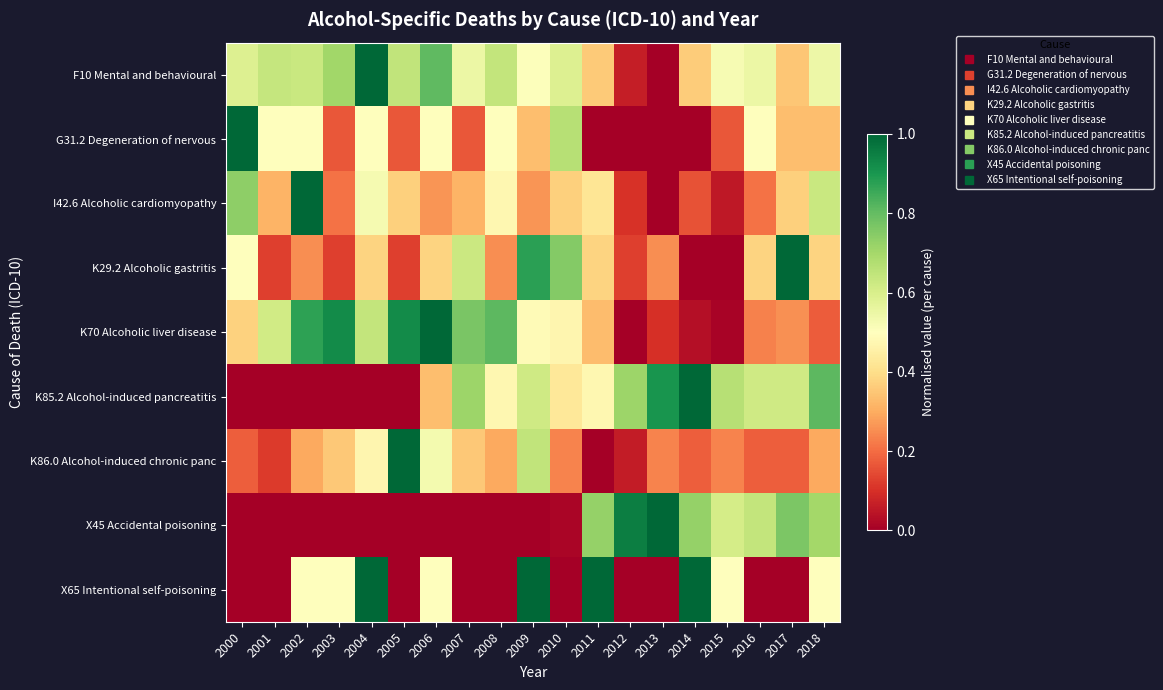

Reading right to left, extract all data points from this chart.

F10 Mental and behavioural: 2018=0.5	2017=0.3	2016=0.5	2015=0.5	2014=0.4	2013=0.0	2012=0.1	2011=0.4	2010=0.6	2009=0.5	2008=0.6	2007=0.5	2006=0.8	2005=0.6	2004=1.0	2003=0.7	2002=0.6	2001=0.6	2000=0.6
G31.2 Degeneration of nervous: 2018=0.3	2017=0.3	2016=0.5	2015=0.2	2014=0.0	2013=0.0	2012=0.0	2011=0.0	2010=0.7	2009=0.3	2008=0.5	2007=0.2	2006=0.5	2005=0.2	2004=0.5	2003=0.2	2002=0.5	2001=0.5	2000=1.0
I42.6 Alcoholic cardiomyopathy: 2018=0.6	2017=0.4	2016=0.2	2015=0.1	2014=0.2	2013=0.0	2012=0.1	2011=0.4	2010=0.4	2009=0.3	2008=0.5	2007=0.3	2006=0.3	2005=0.4	2004=0.5	2003=0.2	2002=1.0	2001=0.3	2000=0.7
K29.2 Alcoholic gastritis: 2018=0.4	2017=1.0	2016=0.4	2015=0.0	2014=0.0	2013=0.2	2012=0.1	2011=0.4	2010=0.8	2009=0.9	2008=0.2	2007=0.6	2006=0.4	2005=0.1	2004=0.4	2003=0.1	2002=0.2	2001=0.1	2000=0.5
K70 Alcoholic liver disease: 2018=0.2	2017=0.3	2016=0.2	2015=0.0	2014=0.0	2013=0.1	2012=0.0	2011=0.3	2010=0.5	2009=0.5	2008=0.8	2007=0.8	2006=1.0	2005=0.9	2004=0.6	2003=0.9	2002=0.9	2001=0.6	2000=0.4
K85.2 Alcohol-induced pancreatitis: 2018=0.8	2017=0.6	2016=0.6	2015=0.7	2014=1.0	2013=0.9	2012=0.7	2011=0.5	2010=0.4	2009=0.6	2008=0.5	2007=0.7	2006=0.3	2005=0.0	2004=0.0	2003=0.0	2002=0.0	2001=0.0	2000=0.0
K86.0 Alcohol-induced chronic panc: 2018=0.3	2017=0.2	2016=0.2	2015=0.2	2014=0.2	2013=0.2	2012=0.1	2011=0.0	2010=0.2	2009=0.6	2008=0.3	2007=0.4	2006=0.5	2005=1.0	2004=0.5	2003=0.4	2002=0.3	2001=0.1	2000=0.2
X45 Accidental poisoning: 2018=0.7	2017=0.8	2016=0.6	2015=0.6	2014=0.7	2013=1.0	2012=1.0	2011=0.7	2010=0.0	2009=0.0	2008=0.0	2007=0.0	2006=0.0	2005=0.0	2004=0.0	2003=0.0	2002=0.0	2001=0.0	2000=0.0
X65 Intentional self-poisoning: 2018=0.5	2017=0.0	2016=0.0	2015=0.5	2014=1.0	2013=0.0	2012=0.0	2011=1.0	2010=0.0	2009=1.0	2008=0.0	2007=0.0	2006=0.5	2005=0.0	2004=1.0	2003=0.5	2002=0.5	2001=0.0	2000=0.0